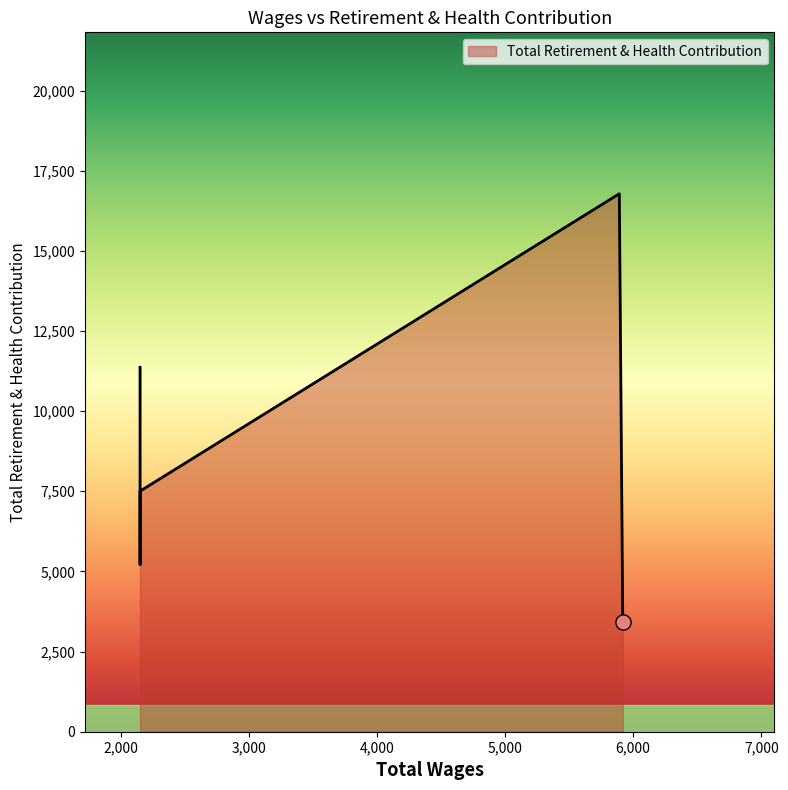

What is the change in value from 2152.0 to 2152.0?

+2293